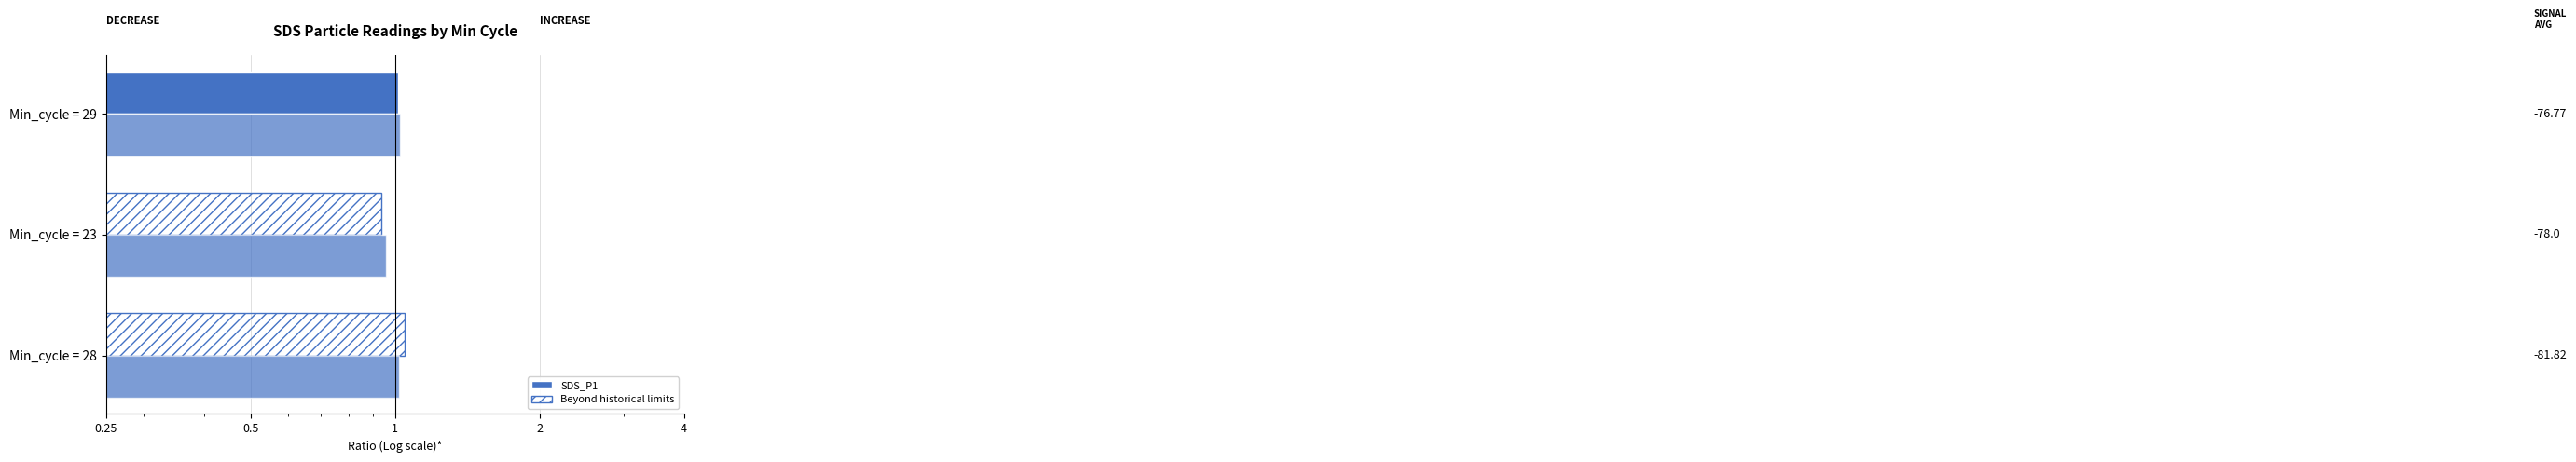

The value of SDS_P1 at Min_cycle = 29 is 0.2. True or false?

False